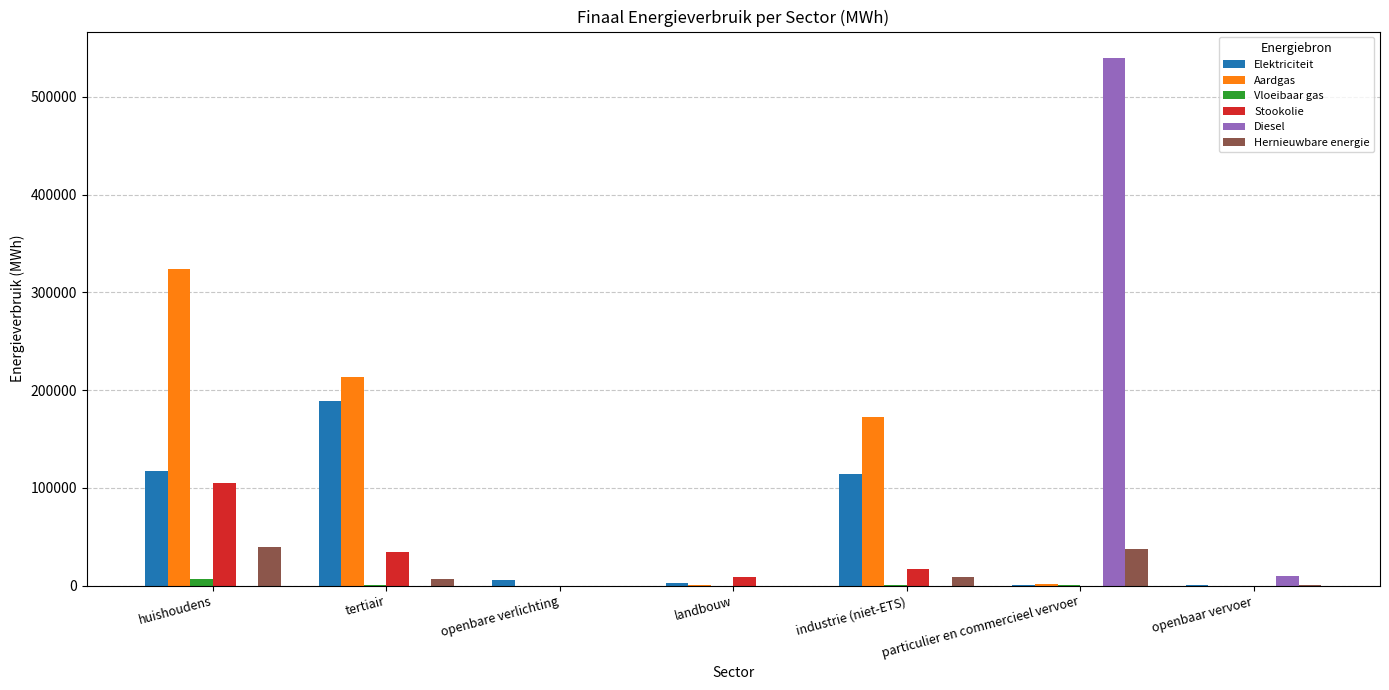

The Elektriciteit series shows 114082.5 at industrie (niet-ETS). True or false?

True